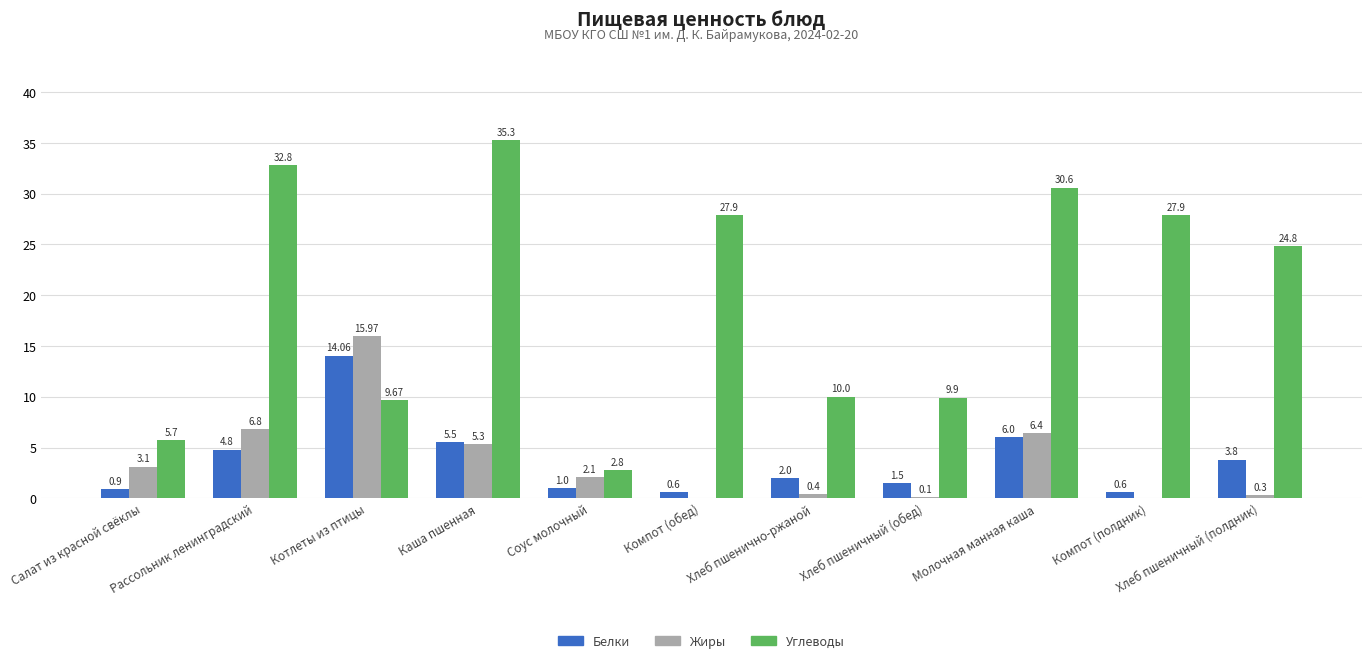

Which category has the highest value across all series?

Каша пшенная